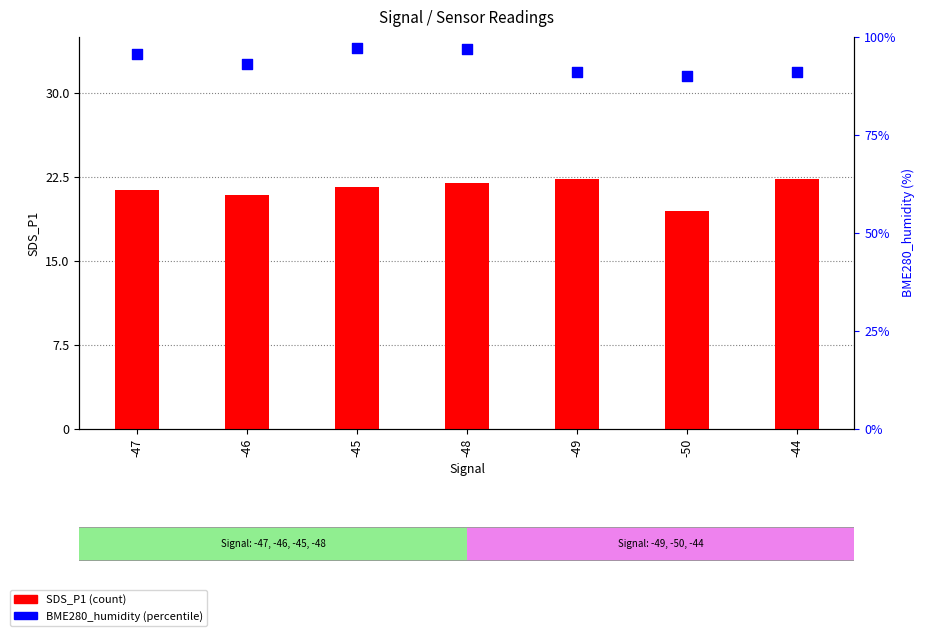

Which series has the largest Y range (max minus min)?

BME280_humidity (%)